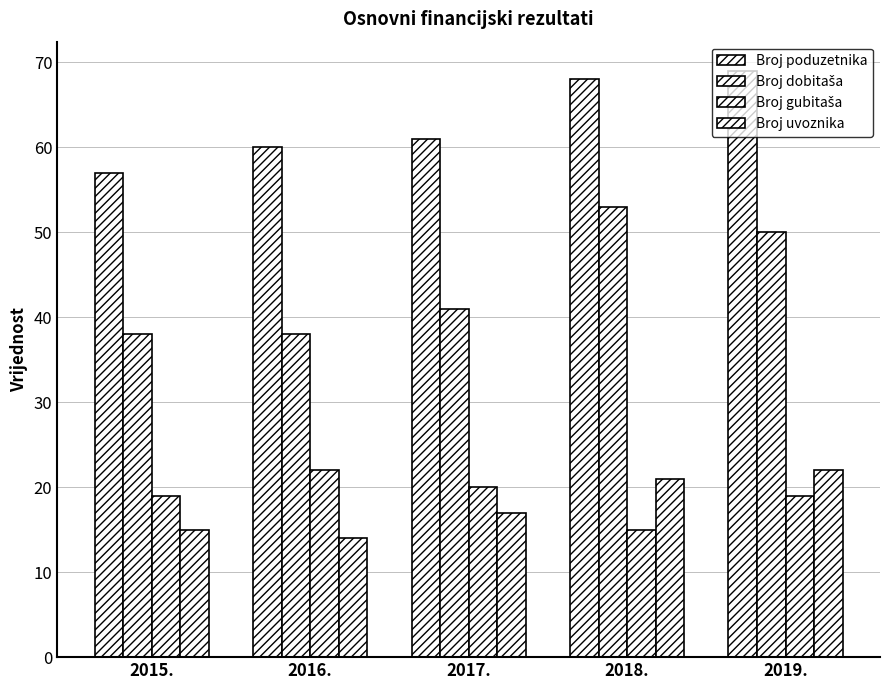

Which label corresponds to the largest value in the chart?

2019.